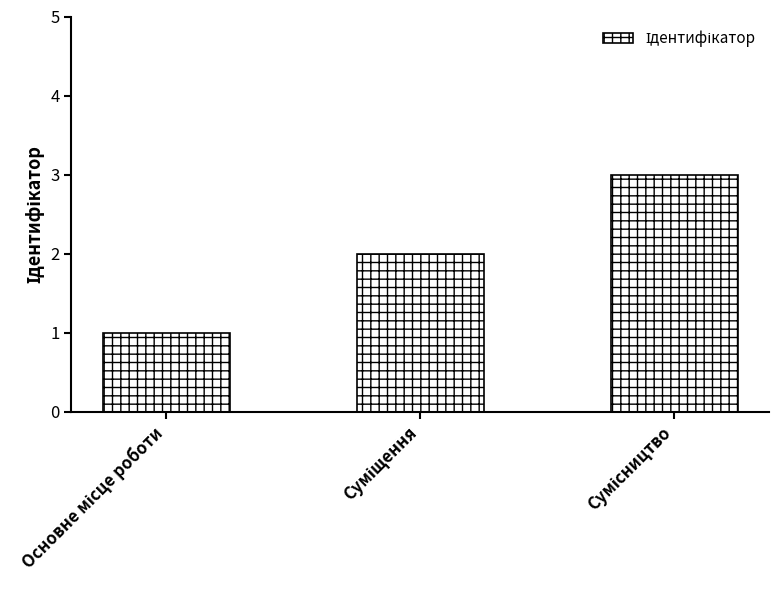

How many distinct data groups are displayed?

1